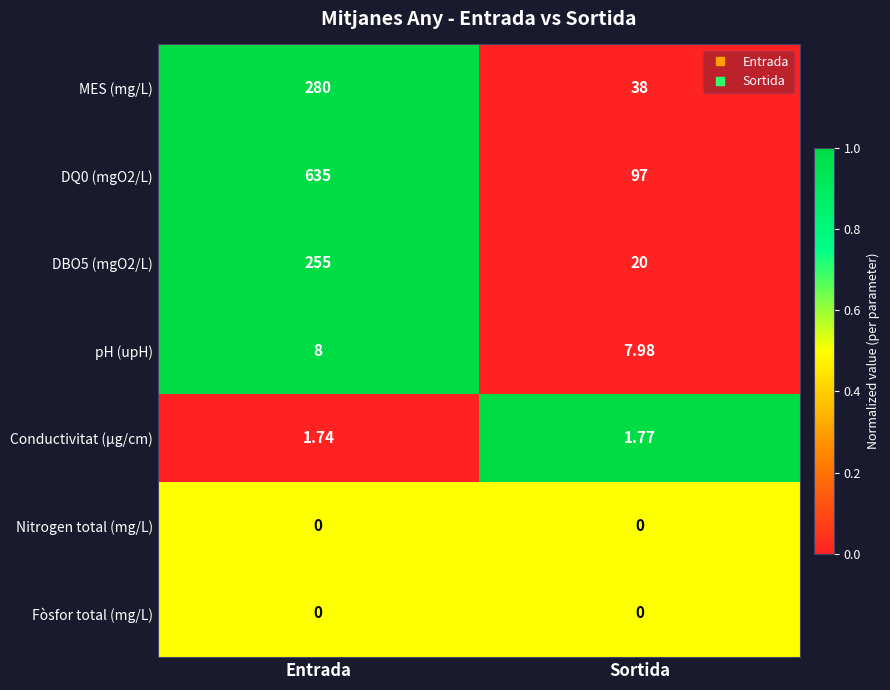

What is the difference between the highest and lowest values at Entrada?

635.0